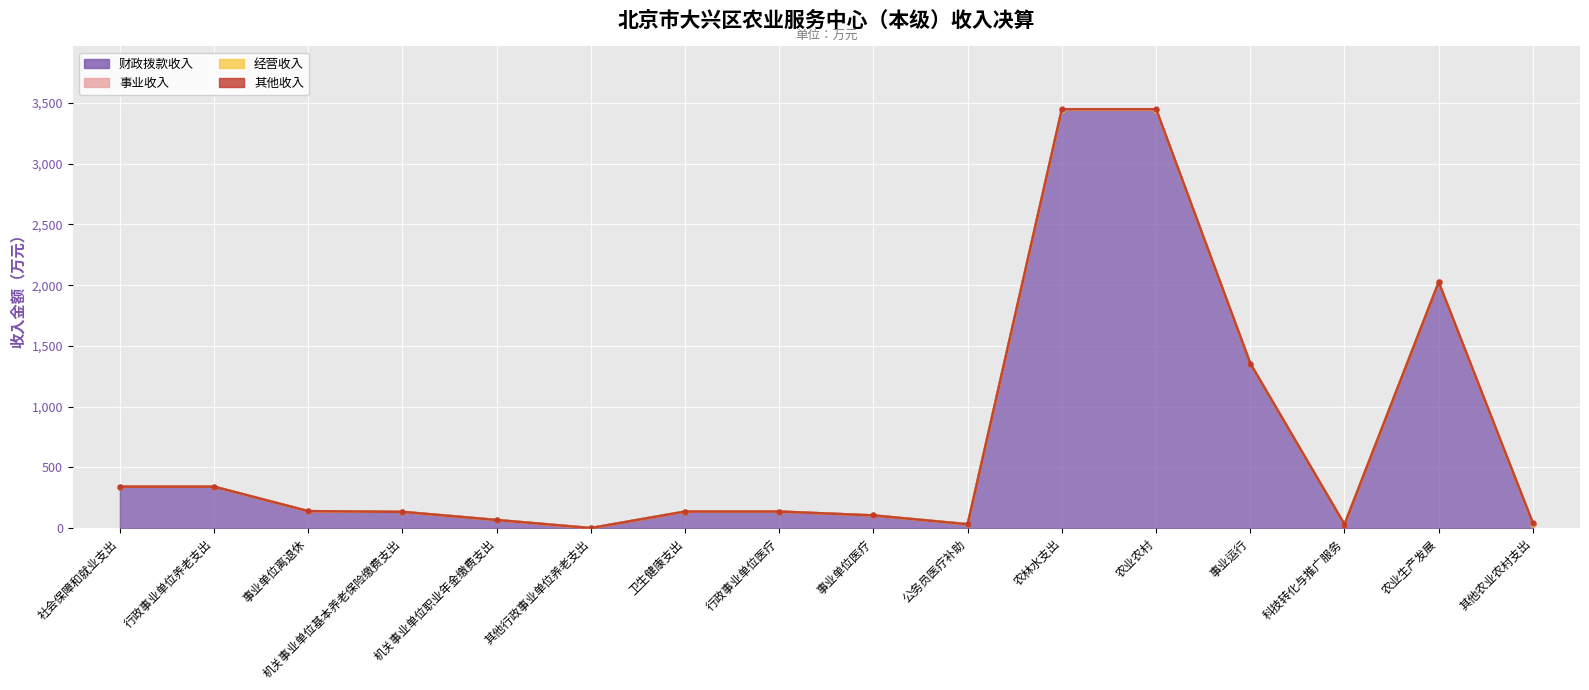

What is the minimum value for 财政拨款收入?

0.6